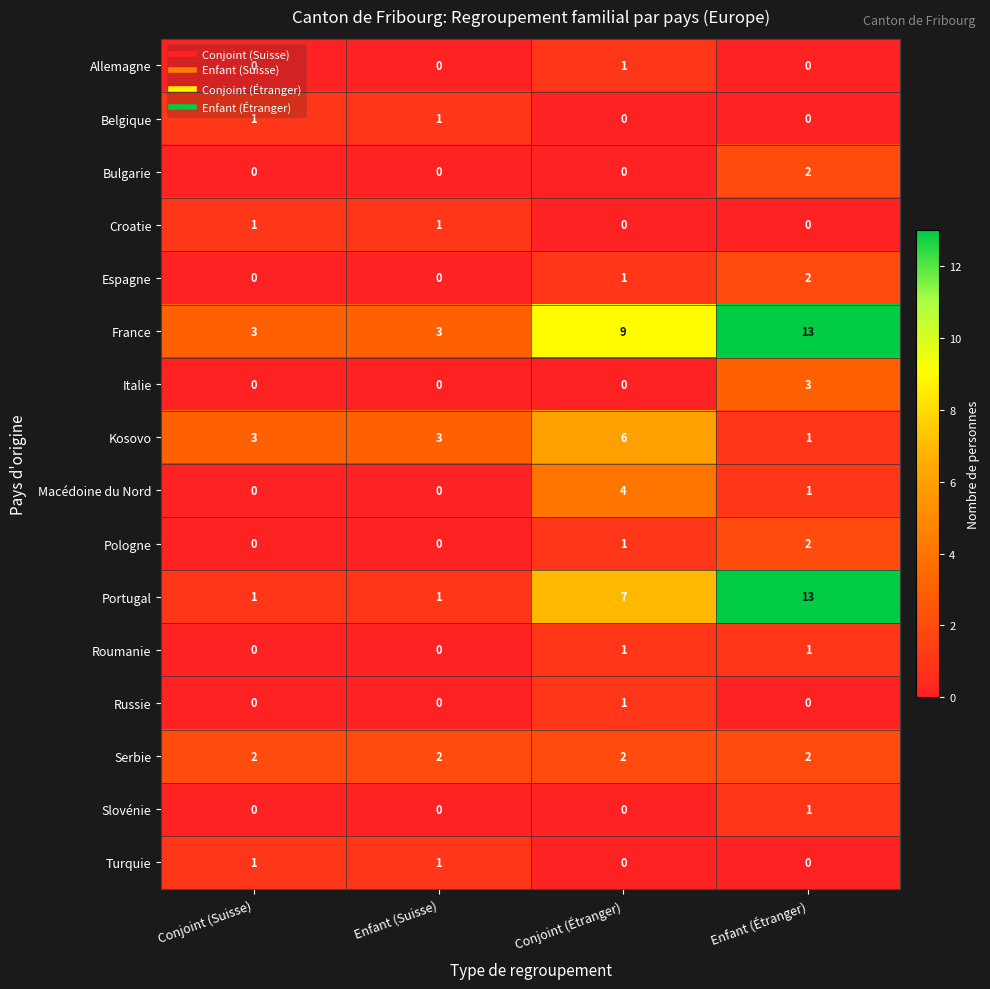

Which series has the widest spread of values?

Portugal